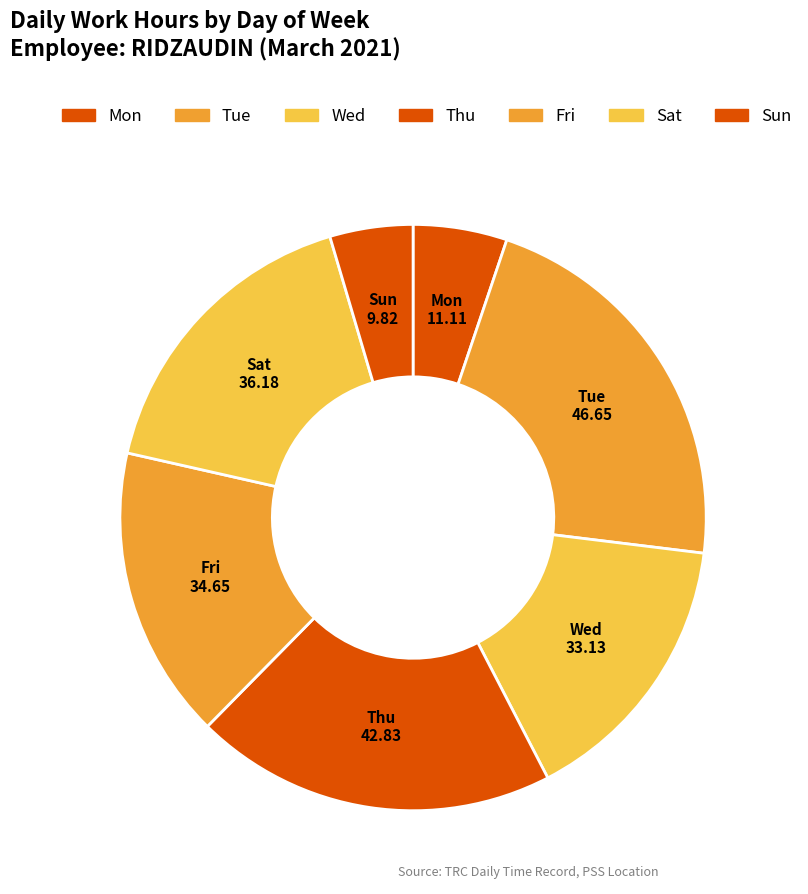

Combined, do Tue and Sun account for over 50%?

No